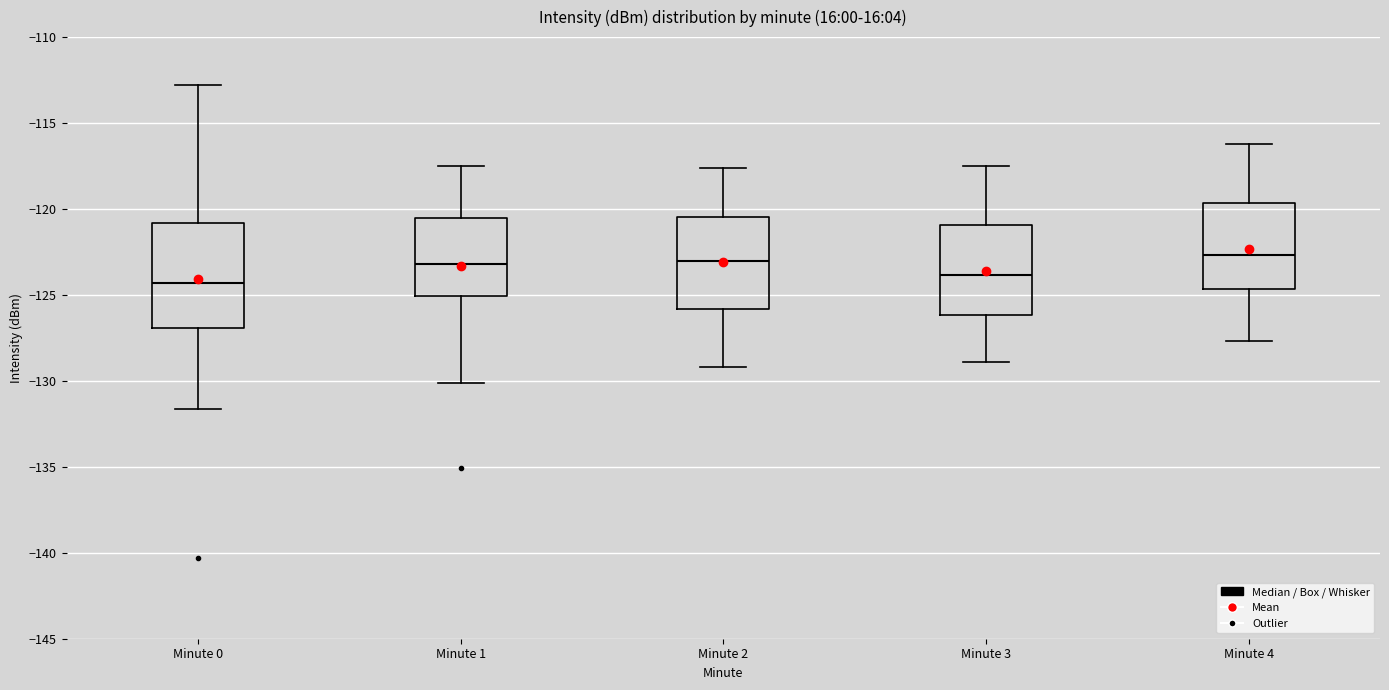

Reading left to right, transcribe this box plot: for each box, give where its median line is, the range the box spans, and where its two whiskers end, as read against the y-axis. The values are not printed on the chart, so give them approximately, as read against the axis.

Minute 0: median -124.5, box -127.0 to -121.0, whiskers -131.5 to -113.0
Minute 1: median -123.0, box -125.0 to -120.5, whiskers -130.0 to -117.5
Minute 2: median -123.0, box -126.0 to -120.5, whiskers -129.0 to -117.5
Minute 3: median -124.0, box -126.0 to -121.0, whiskers -129.0 to -117.5
Minute 4: median -122.5, box -124.5 to -119.5, whiskers -127.5 to -116.0